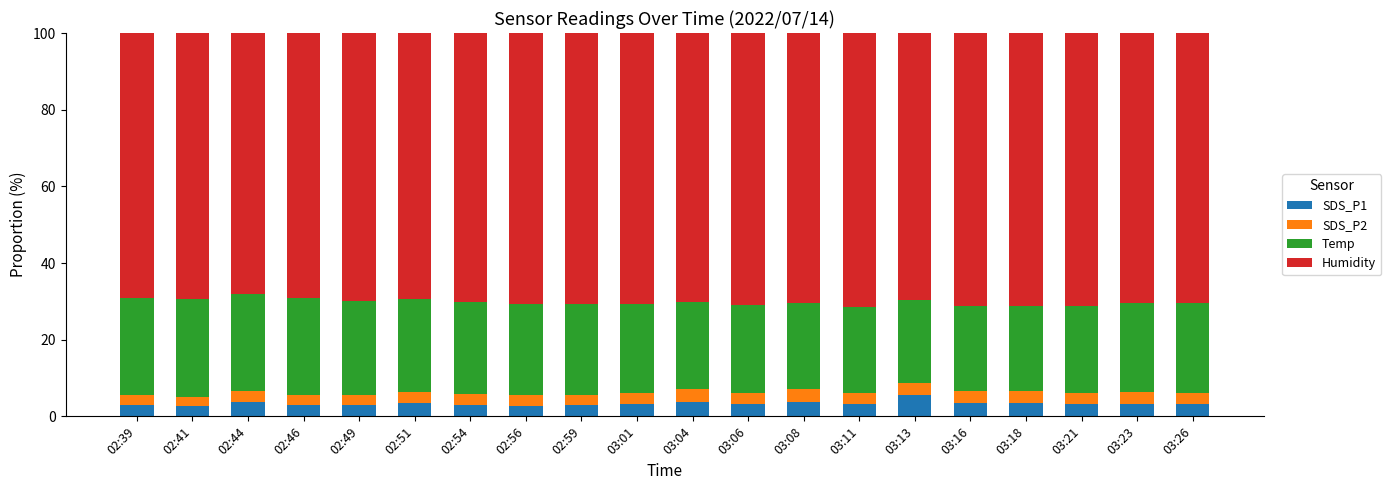

What is the total value across all series at 02:41?

100.0